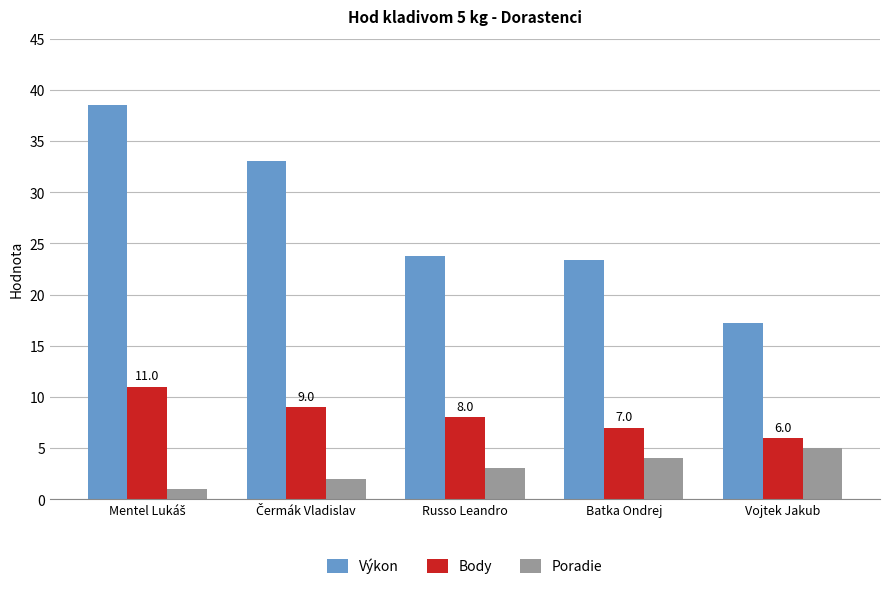

Which series has the largest range (max minus min)?

Výkon